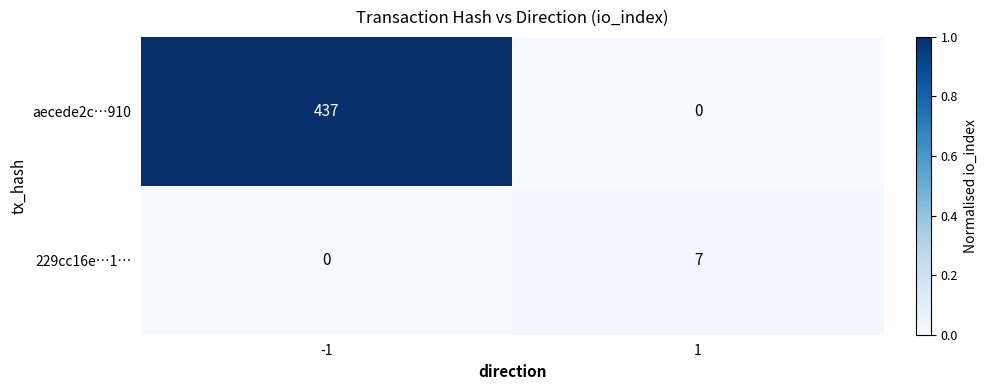

List the labels in order of 229cc16e…1… value, smallest first.

-1, 1